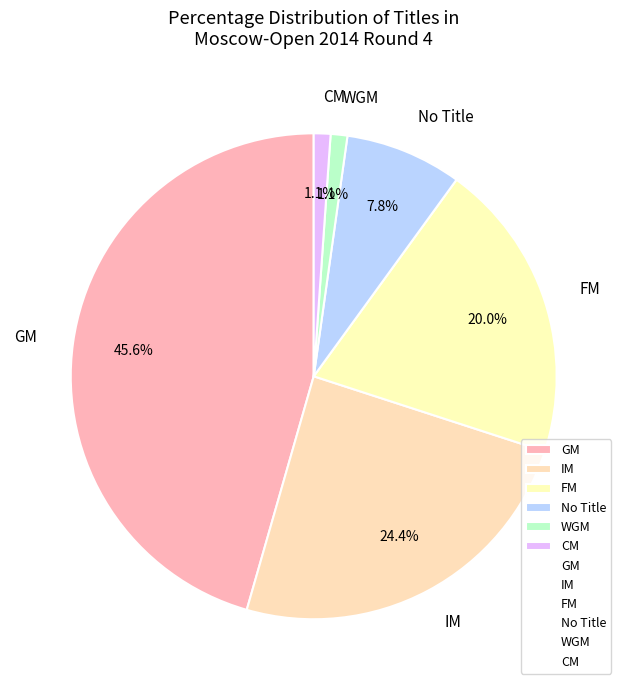

The FM slice represents 9% of the pie. True or false?

False